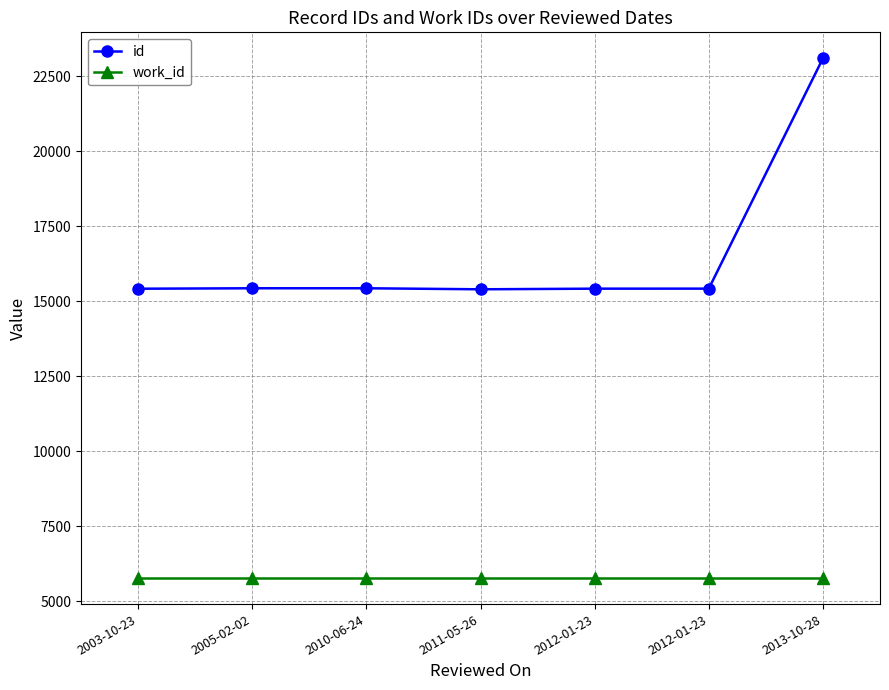

Is the value of id at 2010-06-24 greater than the value of work_id at 2005-02-02?

Yes